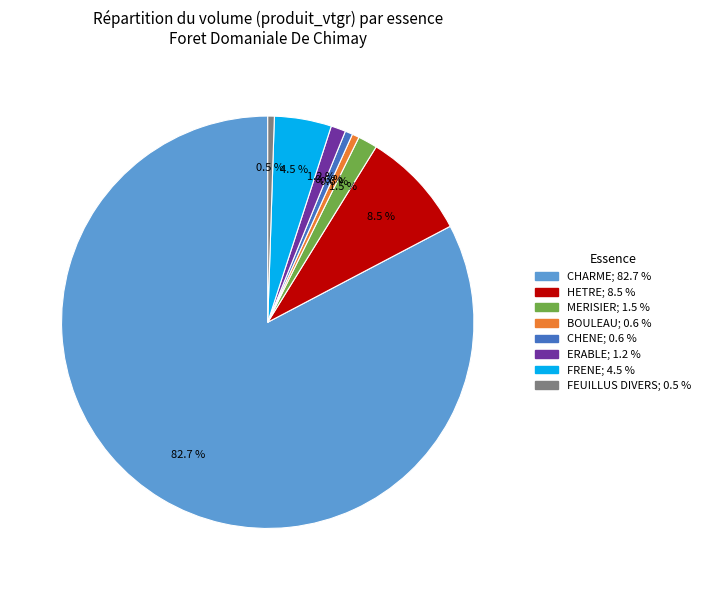

To the nearest percent, what is the difference between the largest and smallest slice percentages?

82%